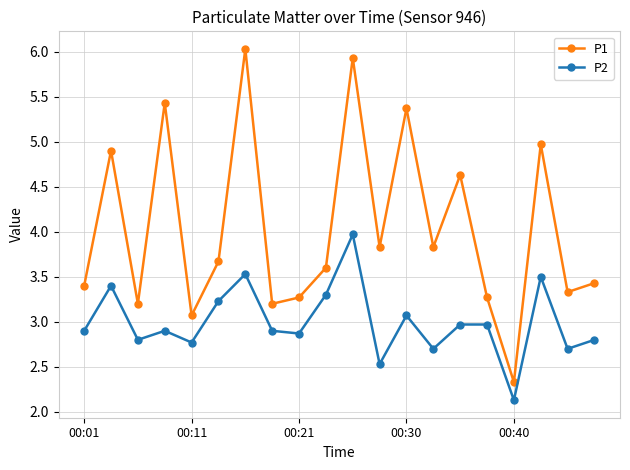

Which series has the largest range (max minus min)?

P1